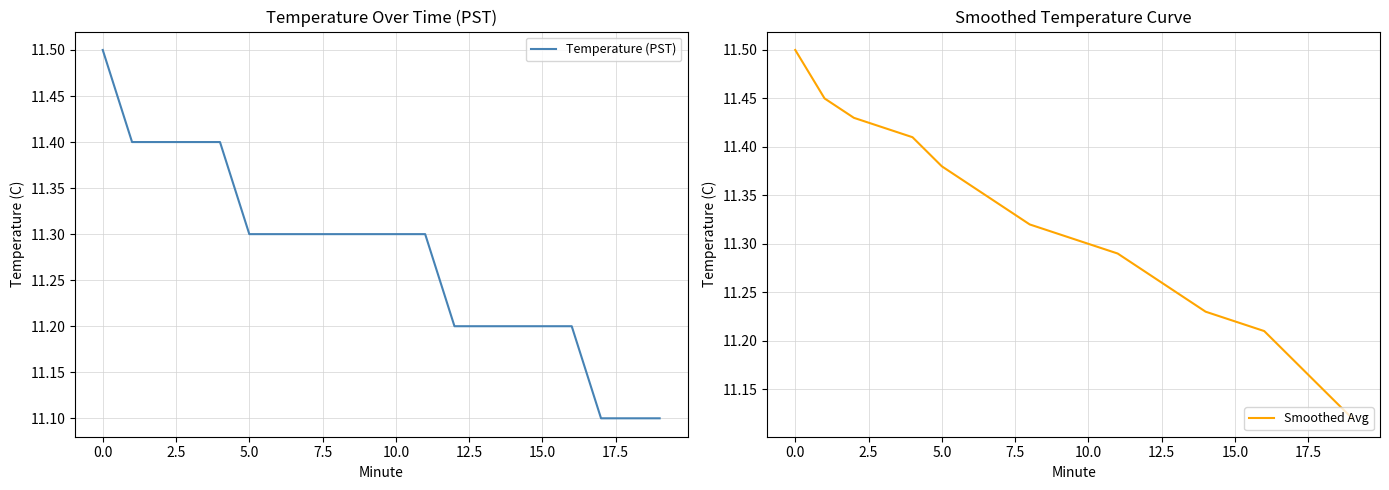

At 15, list the series in order from smallest to largest.

Temperature (PST), Smoothed Avg